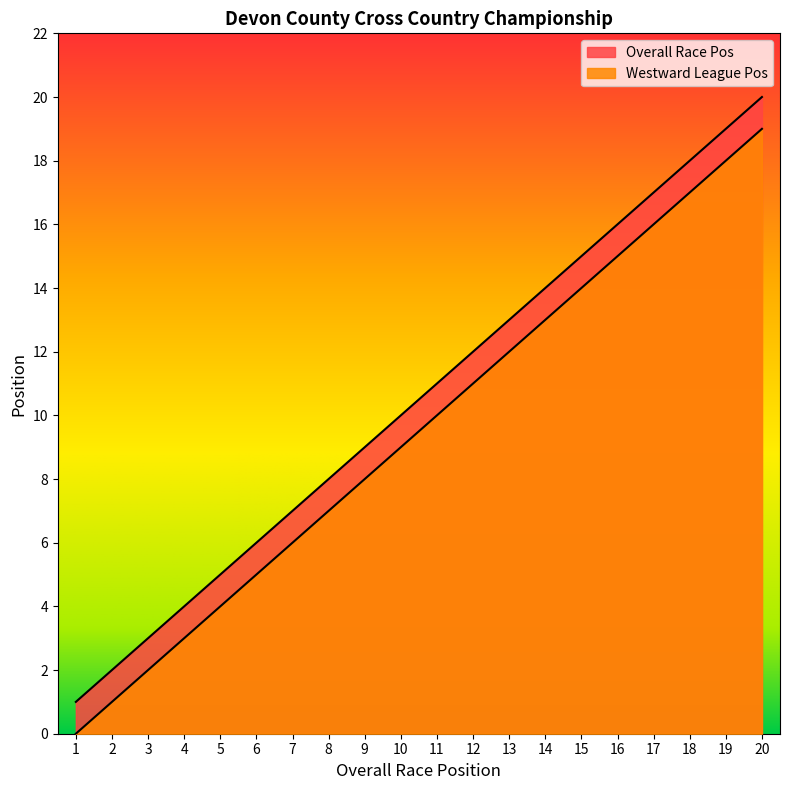

Between 3 and 7, which series saw the biggest shift?

Overall Race Pos